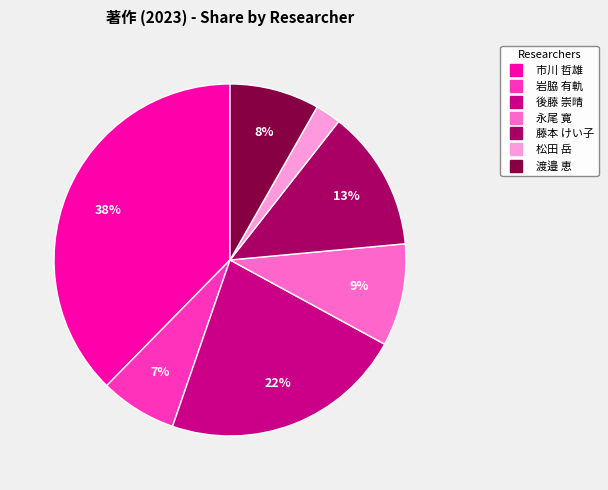

How many segments does this pie chart have?

7